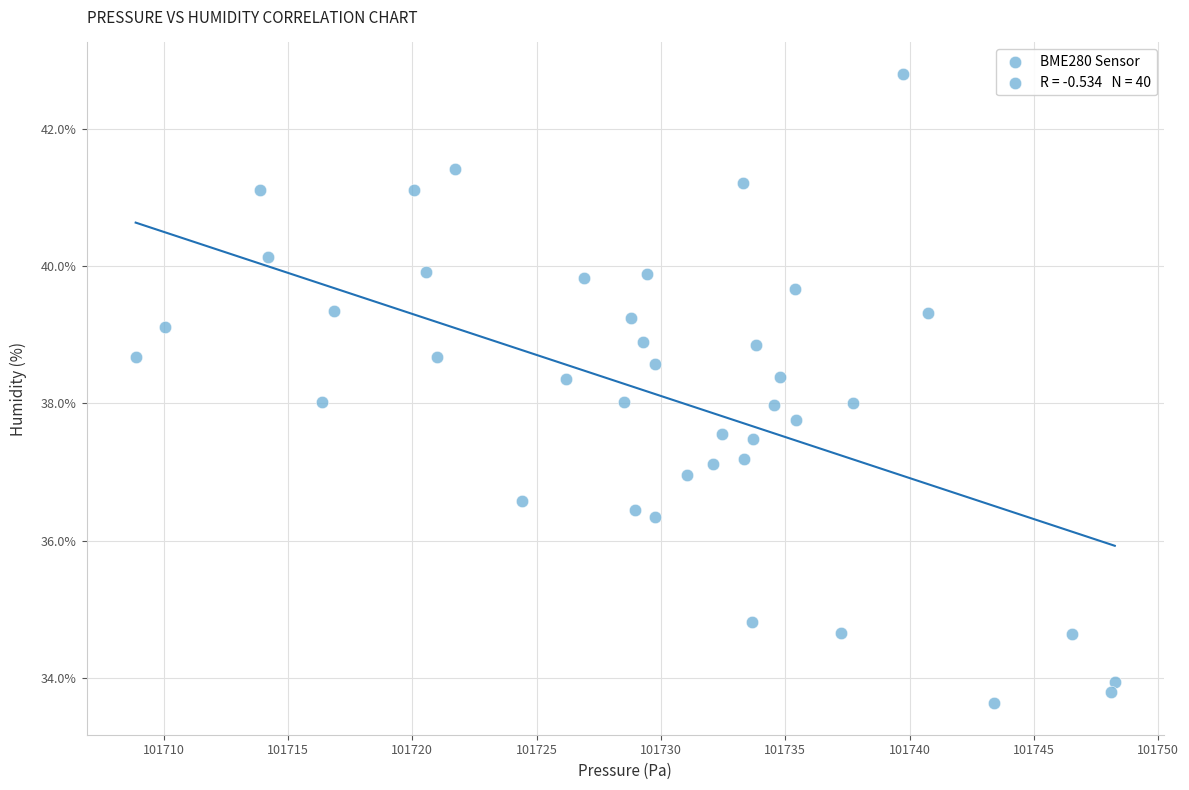

What is the range of X values (max minus min)?

39.4